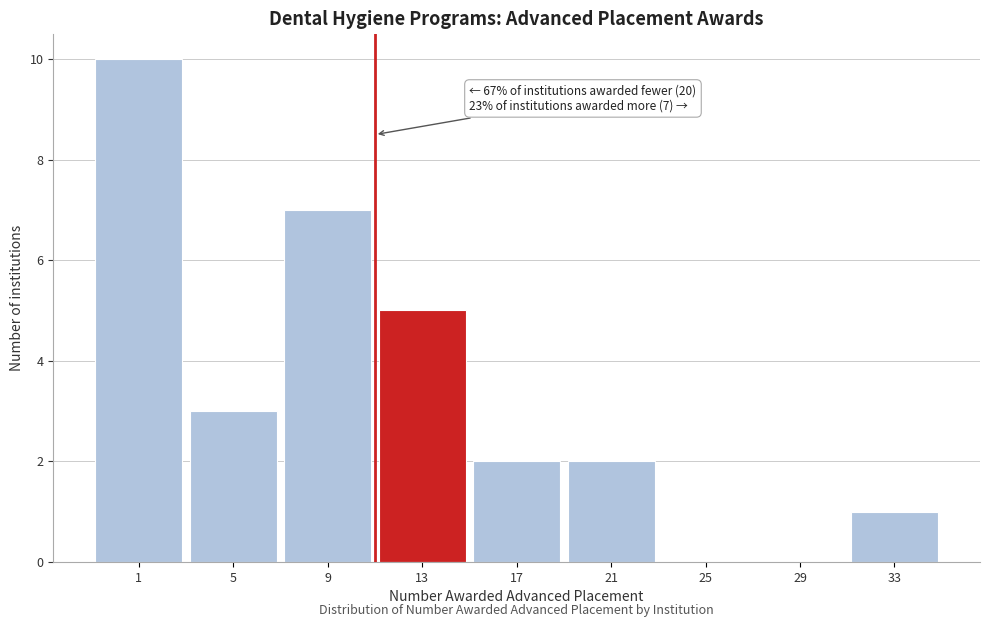

What is the greatest value displayed?

10